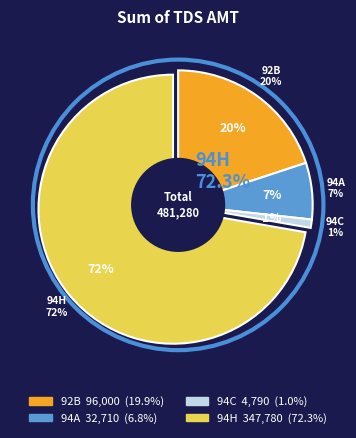

Does 94H represent more than half of the total?

Yes